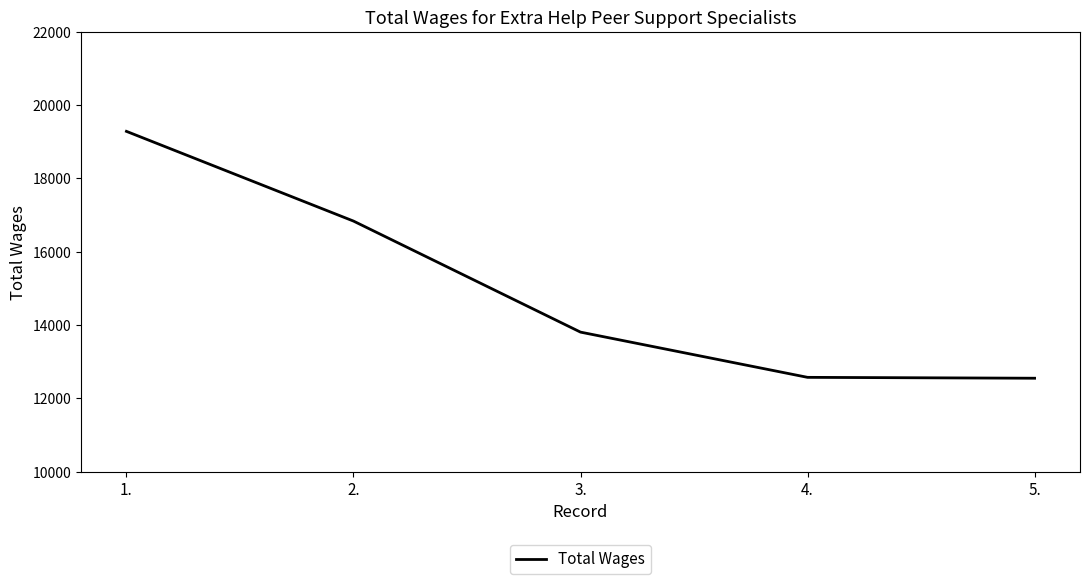

How many series are shown in this chart?

1